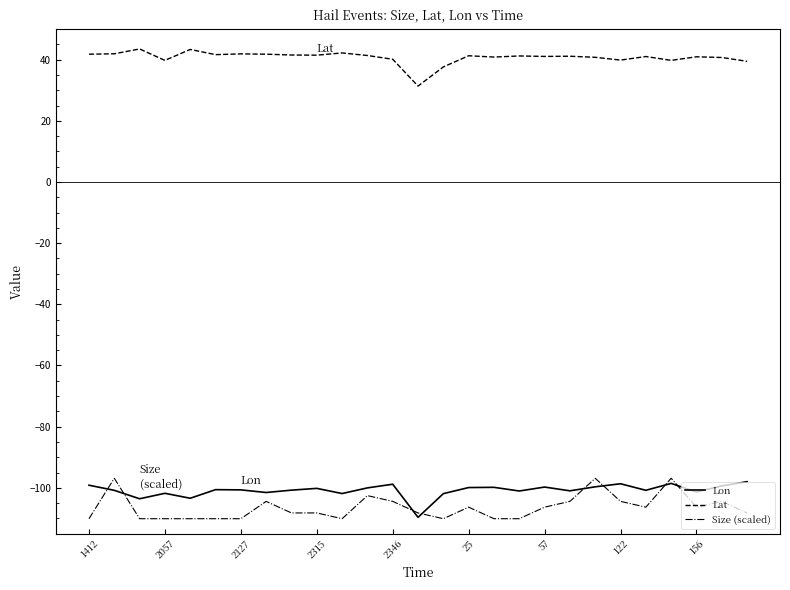

What is the minimum value shown in the chart?

-110.1